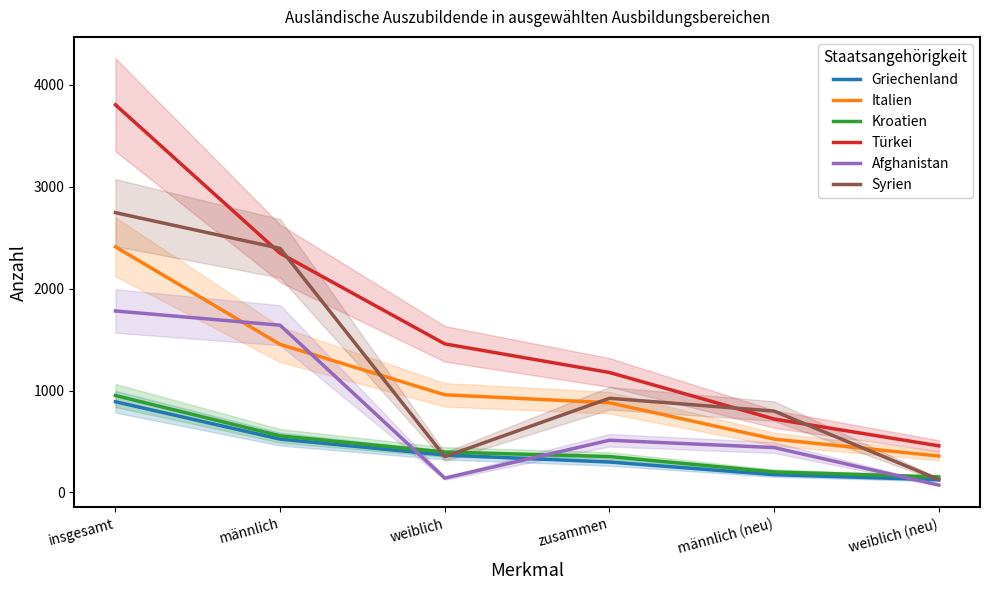

What is the sum of the Türkei values at weiblich (neu) and weiblich?

1915